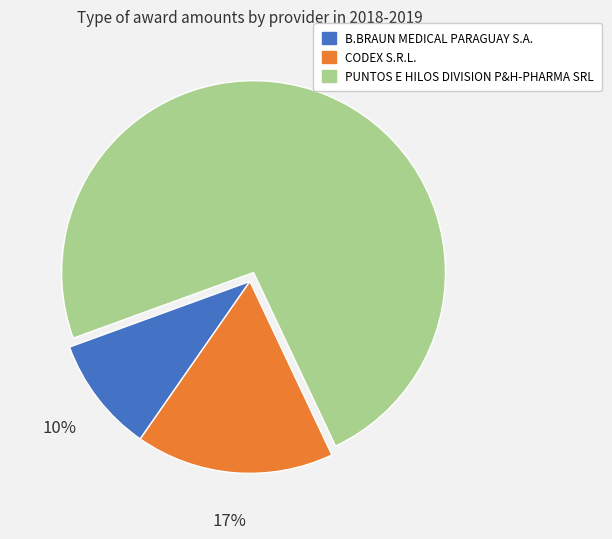

Approximately how many times larger is the value at CODEX S.R.L. compared to B.BRAUN MEDICAL PARAGUAY S.A.?

1.7